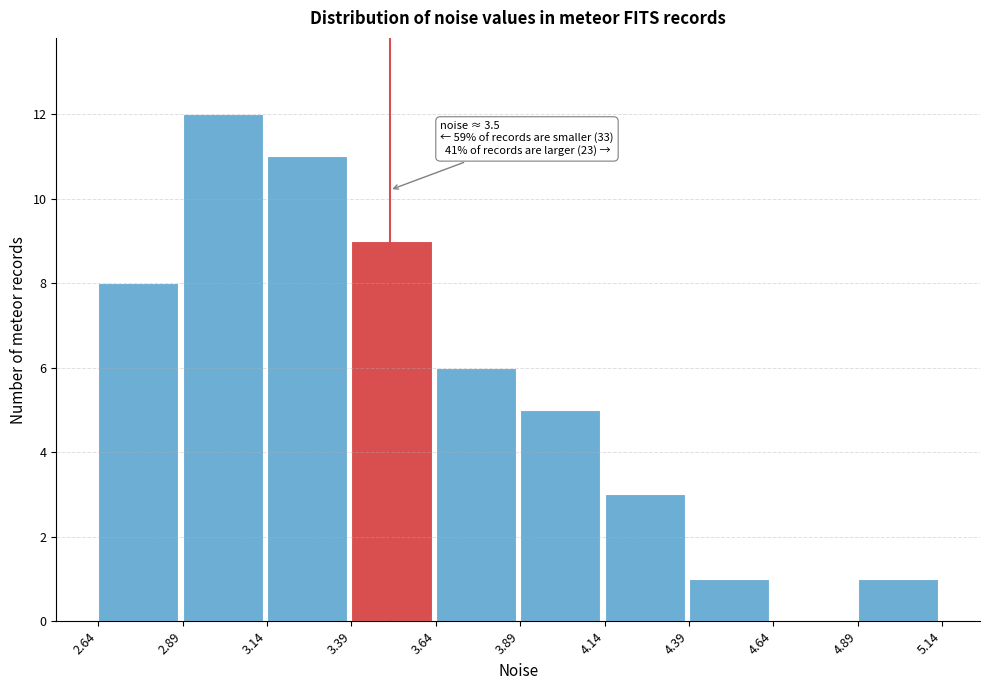

Which range on the x-axis has the tallest bar?

2.89 to 3.14